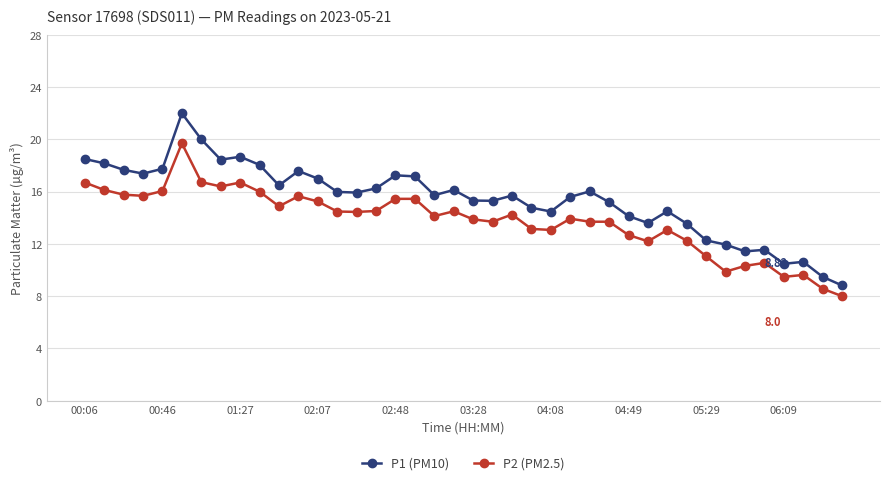

True or false: P1 (PM10) and P2 (PM2.5) cross at least once.

False